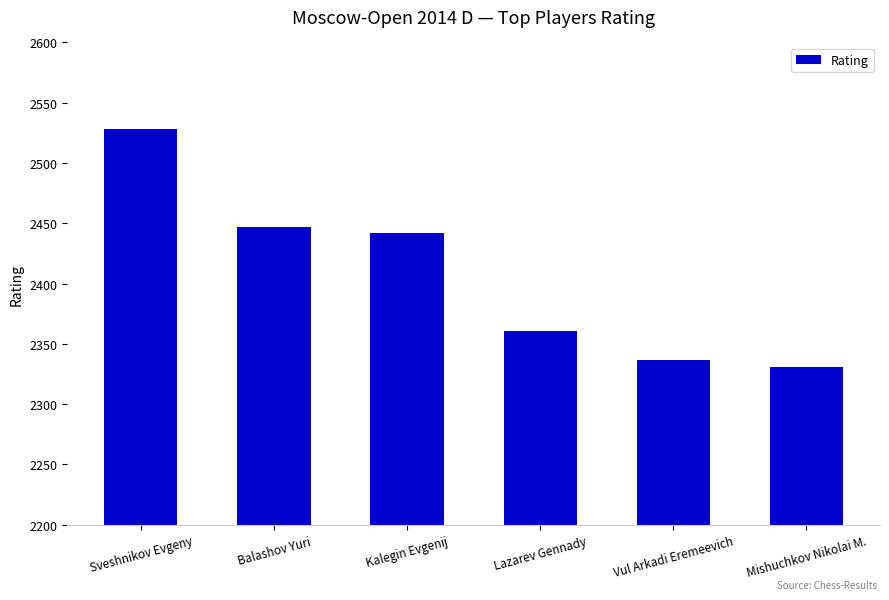

What is the difference between the maximum and minimum values?

197